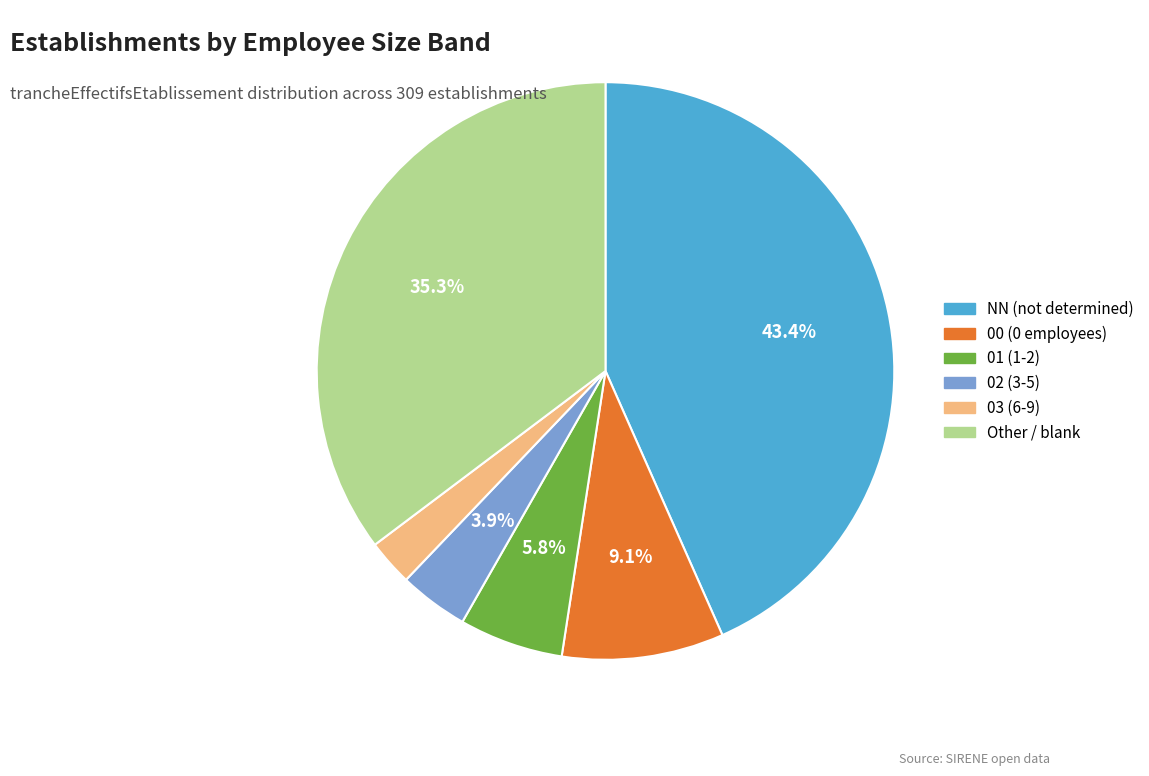

Is there any slice that represents more than half of the pie?

No